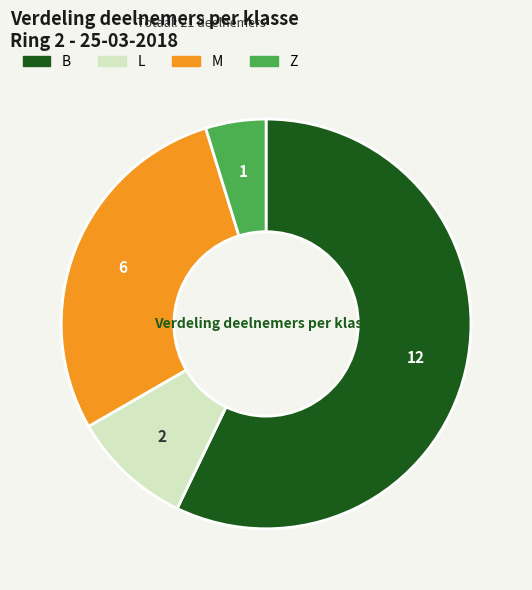

Do M and Z together represent more than half of the pie?

No